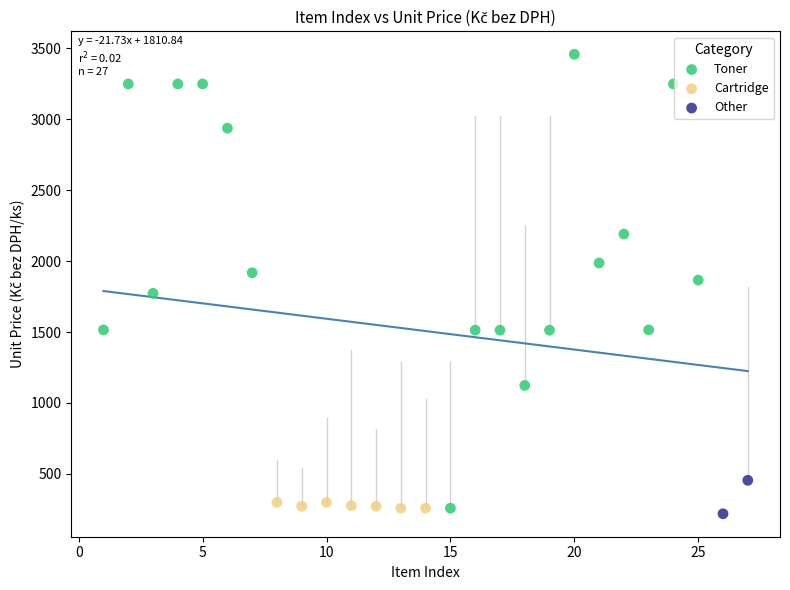

Which series contains the highest Y value?

Toner